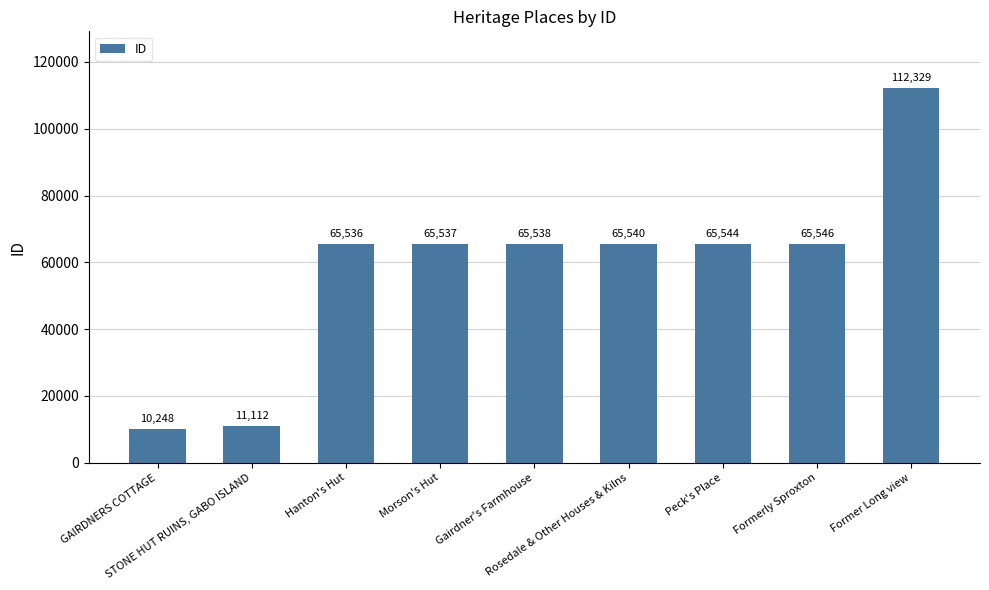

List the labels in order of value, largest first.

Former Long view, Formerly Sproxton, Peck's Place, Rosedale & Other Houses & Kilns, Gairdner's Farmhouse, Morson's Hut, Hanton's Hut, STONE HUT RUINS, GABO ISLAND, GAIRDNERS COTTAGE